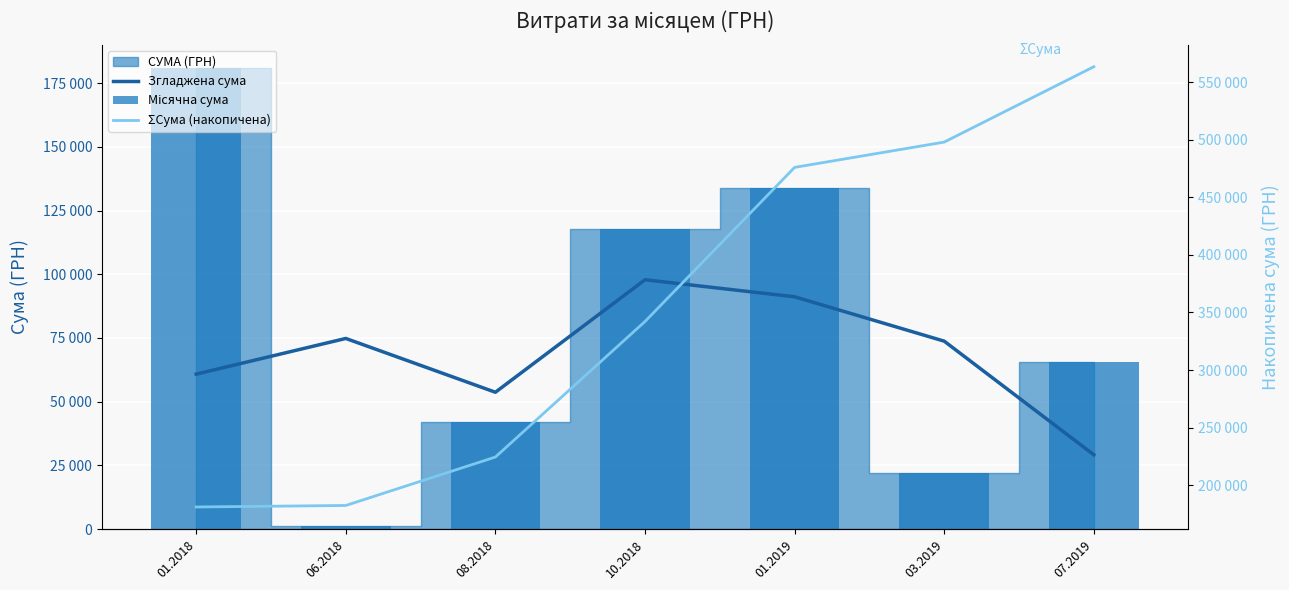

What position from the left is 01.2019?

5